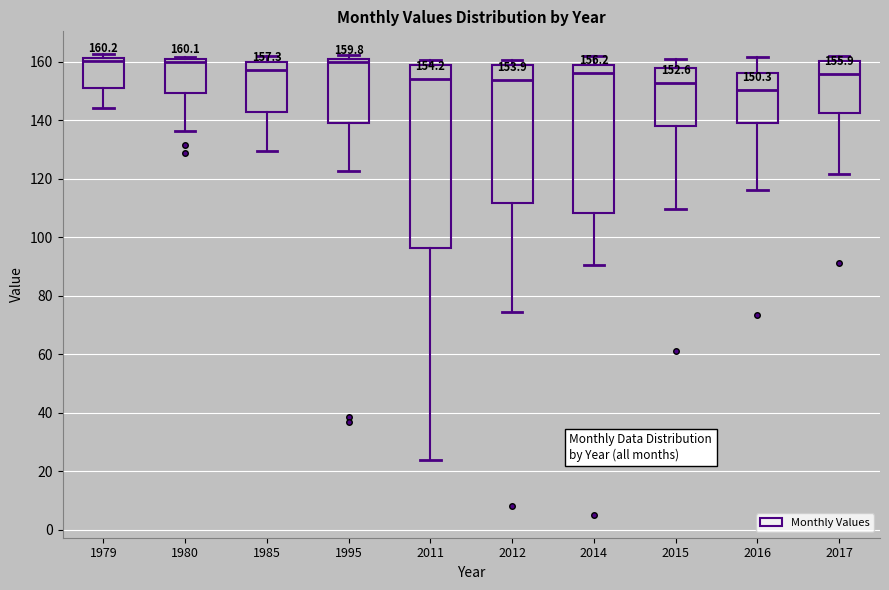

Comparing the boxes themselves (not the whiskers), which one is the tallest?

2011